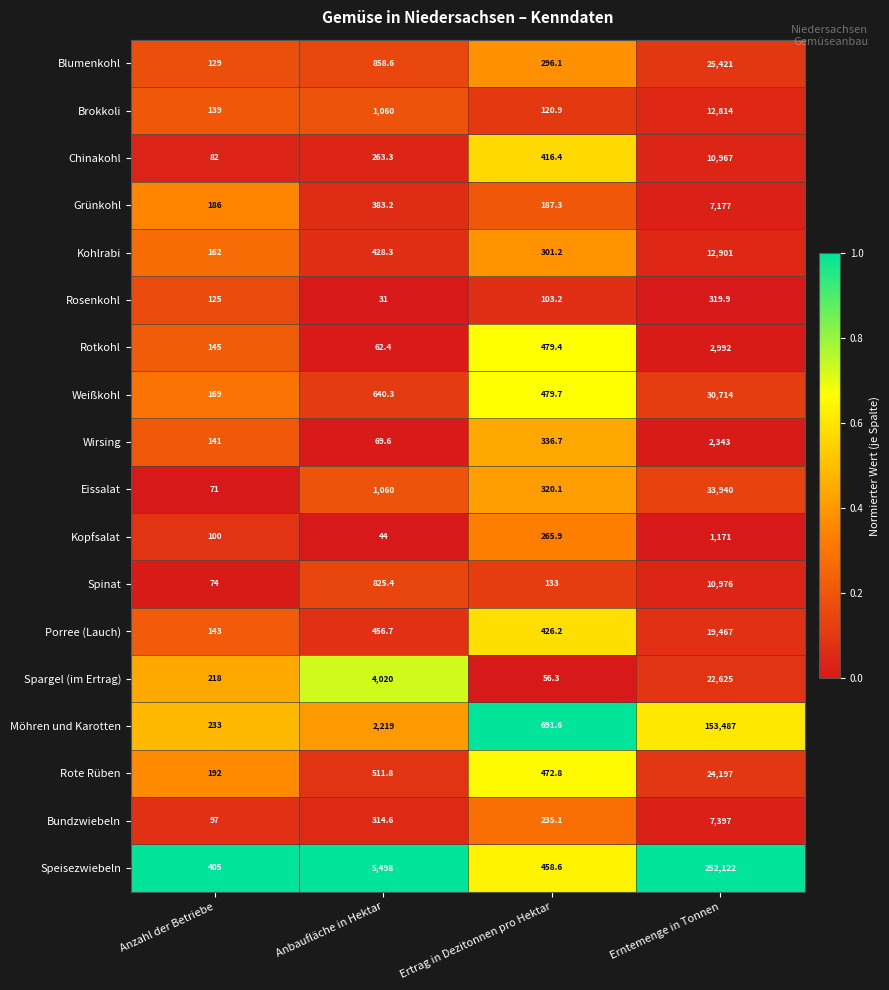

Which series has the widest spread of values?

Speisezwiebeln